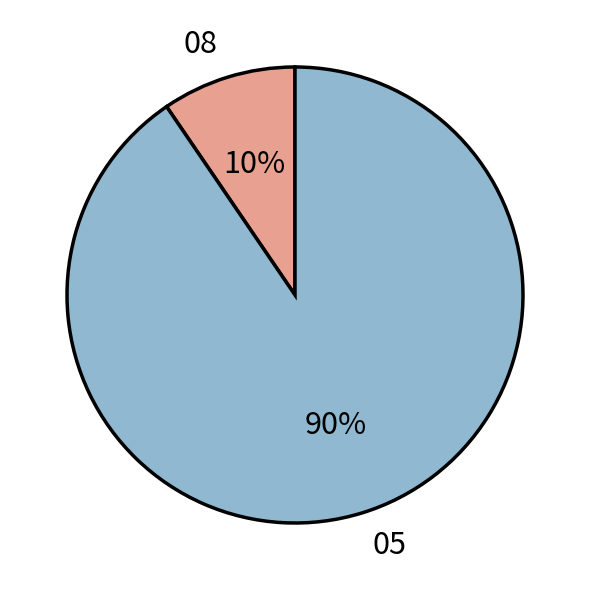

Is there a majority slice in this chart?

Yes